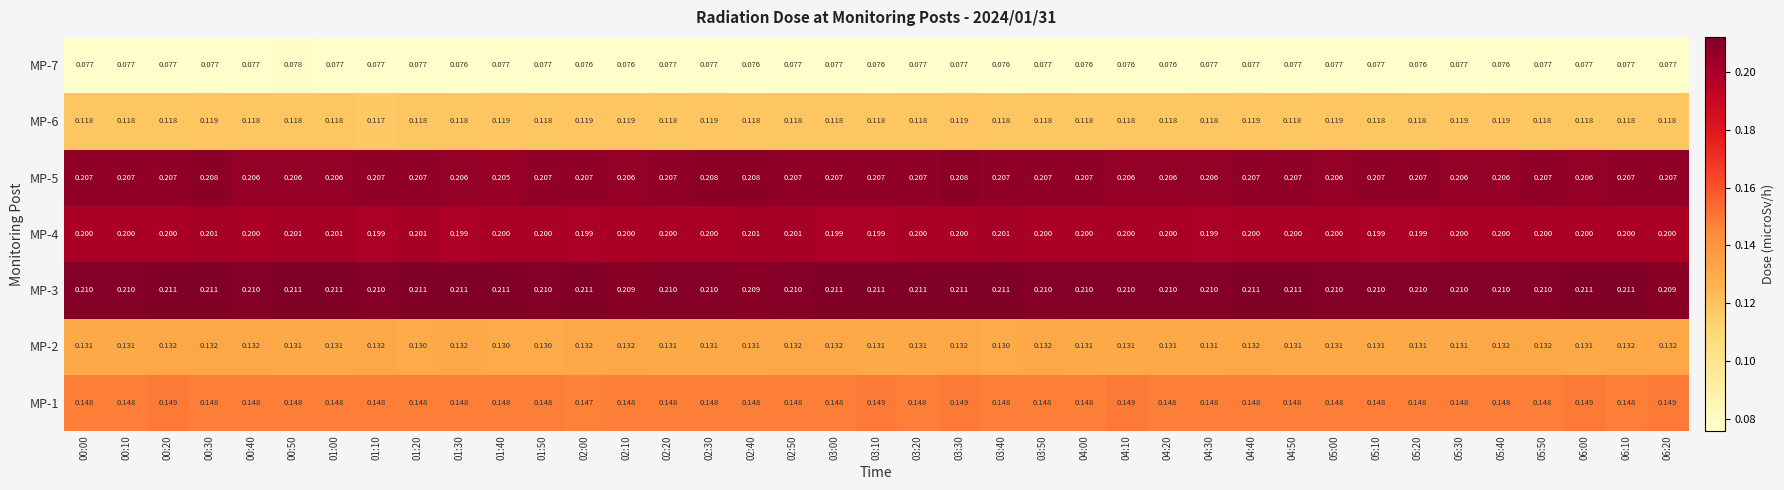

At how many categories does at least one series exceed 0?

39